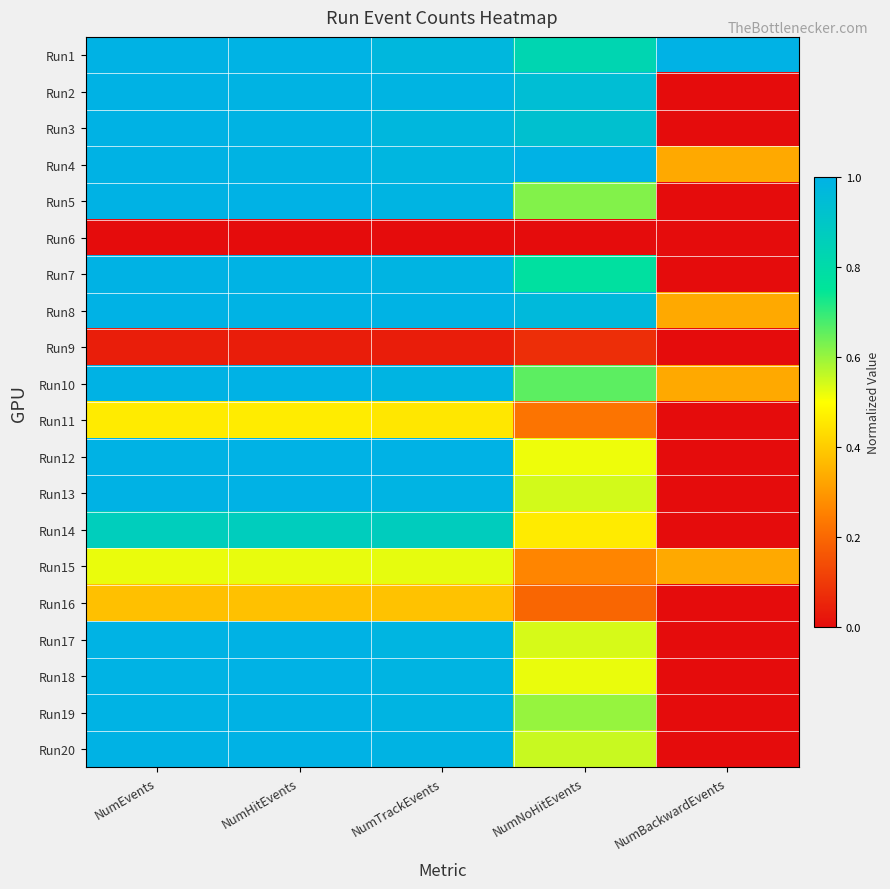

Reading left to right, extract all data points from this chart.

Run1: NumEvents=1.0	NumHitEvents=1.0	NumTrackEvents=1.0	NumNoHitEvents=0.8	NumBackwardEvents=1.0
Run2: NumEvents=1.0	NumHitEvents=1.0	NumTrackEvents=1.0	NumNoHitEvents=0.9	NumBackwardEvents=0.0
Run3: NumEvents=1.0	NumHitEvents=1.0	NumTrackEvents=1.0	NumNoHitEvents=0.9	NumBackwardEvents=0.0
Run4: NumEvents=1.0	NumHitEvents=1.0	NumTrackEvents=1.0	NumNoHitEvents=1.0	NumBackwardEvents=0.3
Run5: NumEvents=1.0	NumHitEvents=1.0	NumTrackEvents=1.0	NumNoHitEvents=0.6	NumBackwardEvents=0.0
Run6: NumEvents=0.0	NumHitEvents=0.0	NumTrackEvents=0.0	NumNoHitEvents=0.0	NumBackwardEvents=0.0
Run7: NumEvents=1.0	NumHitEvents=1.0	NumTrackEvents=1.0	NumNoHitEvents=0.8	NumBackwardEvents=0.0
Run8: NumEvents=1.0	NumHitEvents=1.0	NumTrackEvents=1.0	NumNoHitEvents=1.0	NumBackwardEvents=0.3
Run9: NumEvents=0.0	NumHitEvents=0.0	NumTrackEvents=0.0	NumNoHitEvents=0.1	NumBackwardEvents=0.0
Run10: NumEvents=1.0	NumHitEvents=1.0	NumTrackEvents=1.0	NumNoHitEvents=0.7	NumBackwardEvents=0.3
Run11: NumEvents=0.5	NumHitEvents=0.5	NumTrackEvents=0.5	NumNoHitEvents=0.2	NumBackwardEvents=0.0
Run12: NumEvents=1.0	NumHitEvents=1.0	NumTrackEvents=1.0	NumNoHitEvents=0.5	NumBackwardEvents=0.0
Run13: NumEvents=1.0	NumHitEvents=1.0	NumTrackEvents=1.0	NumNoHitEvents=0.5	NumBackwardEvents=0.0
Run14: NumEvents=0.9	NumHitEvents=0.9	NumTrackEvents=0.9	NumNoHitEvents=0.5	NumBackwardEvents=0.0
Run15: NumEvents=0.5	NumHitEvents=0.5	NumTrackEvents=0.5	NumNoHitEvents=0.3	NumBackwardEvents=0.3
Run16: NumEvents=0.4	NumHitEvents=0.4	NumTrackEvents=0.4	NumNoHitEvents=0.2	NumBackwardEvents=0.0
Run17: NumEvents=1.0	NumHitEvents=1.0	NumTrackEvents=1.0	NumNoHitEvents=0.5	NumBackwardEvents=0.0
Run18: NumEvents=1.0	NumHitEvents=1.0	NumTrackEvents=1.0	NumNoHitEvents=0.5	NumBackwardEvents=0.0
Run19: NumEvents=1.0	NumHitEvents=1.0	NumTrackEvents=1.0	NumNoHitEvents=0.6	NumBackwardEvents=0.0
Run20: NumEvents=1.0	NumHitEvents=1.0	NumTrackEvents=1.0	NumNoHitEvents=0.6	NumBackwardEvents=0.0